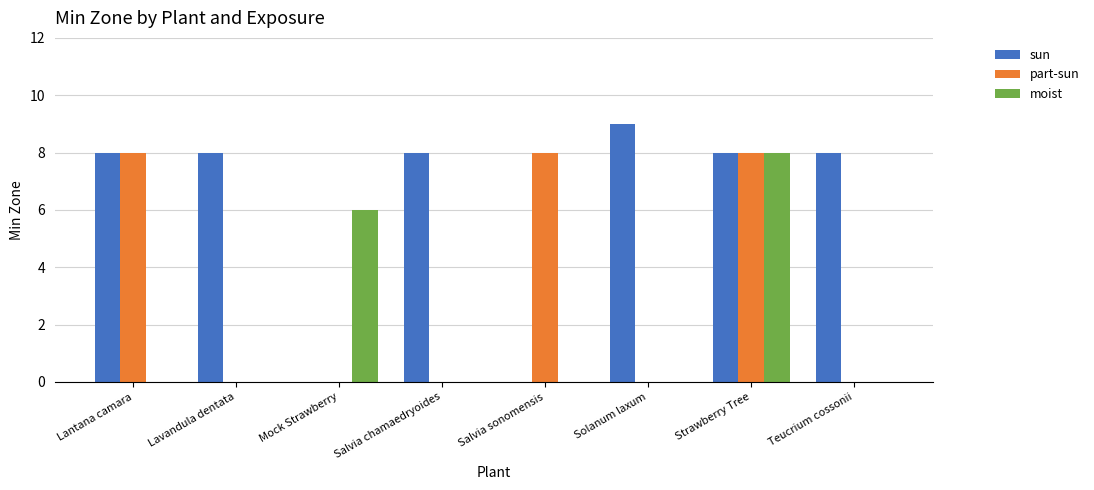

What is the average value of the sun series?

6